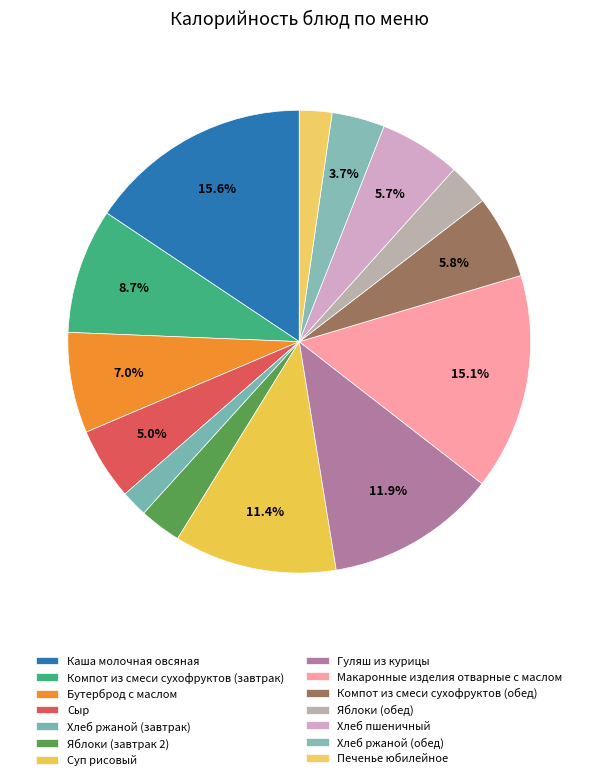

Count the number of slices in the pie.

14